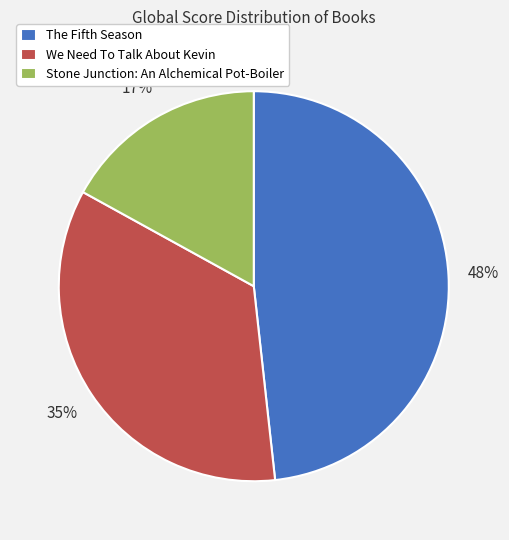

Count the number of slices in the pie.

3